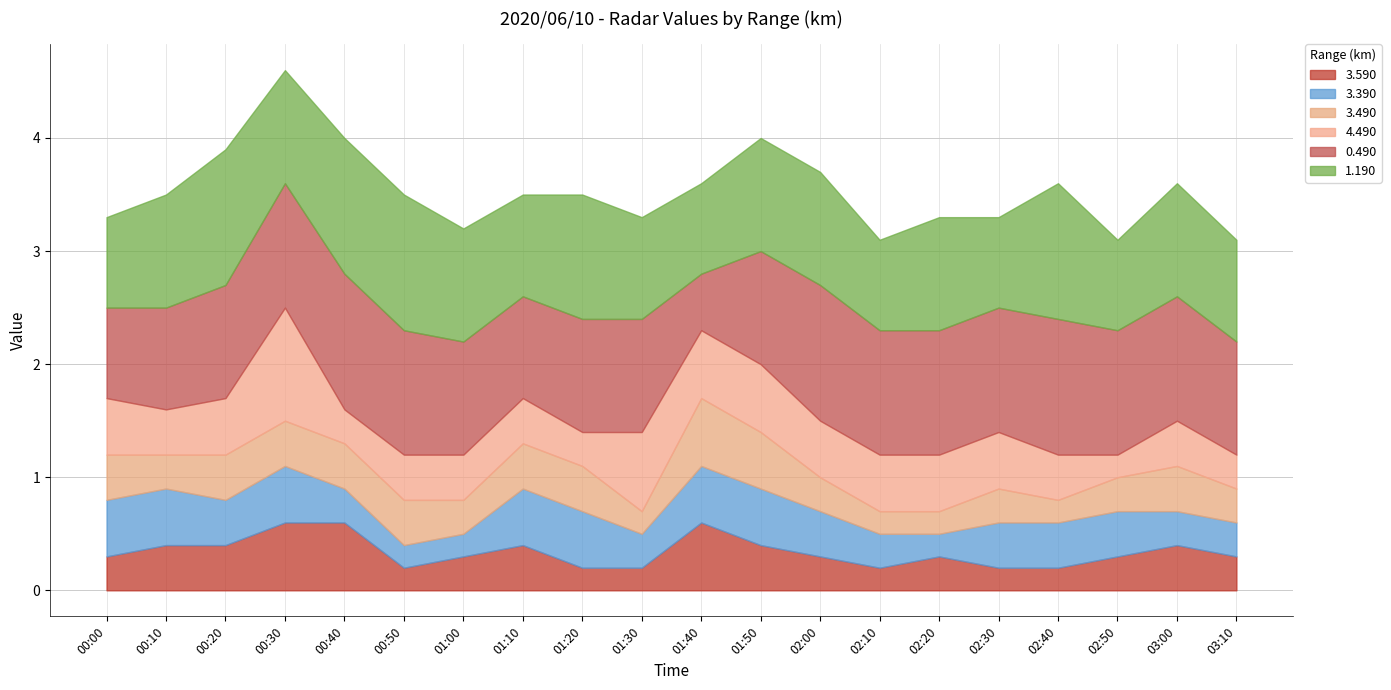

Which series has the widest spread of values?

4.490